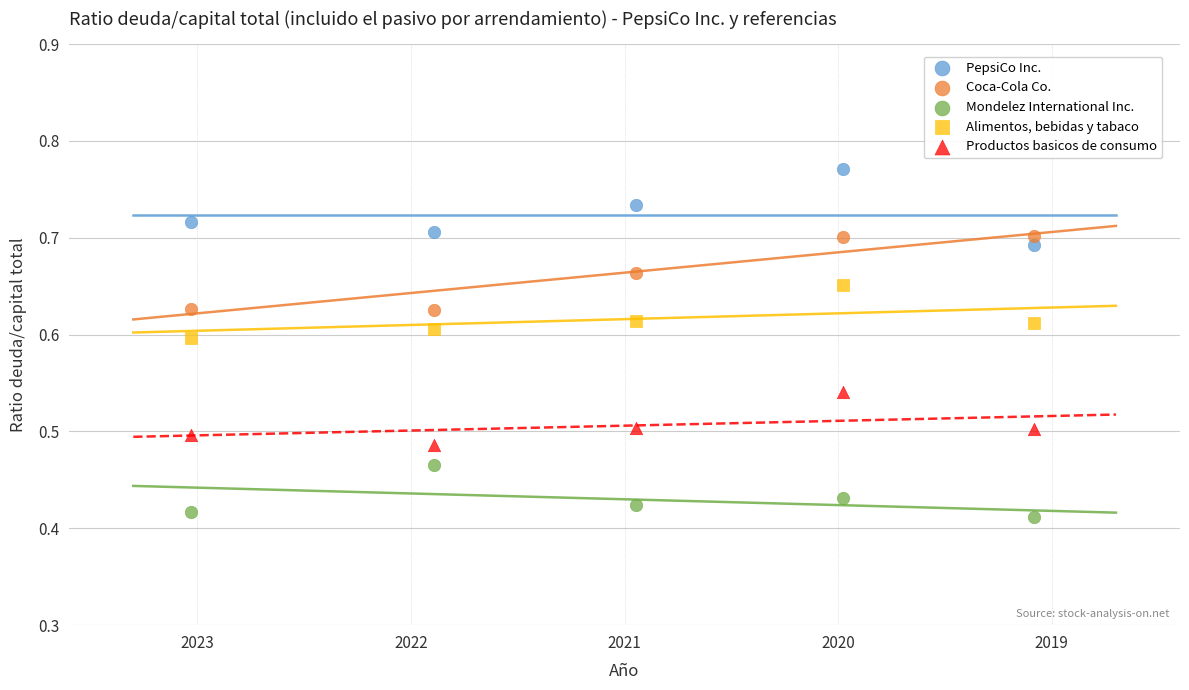

Across all data points, what is the range of X values (max minus min)?

3.9